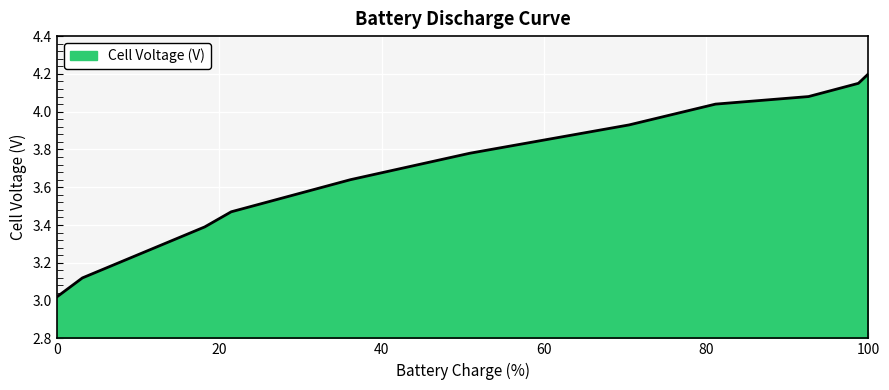

What is the difference between the maximum and minimum values?

1.2